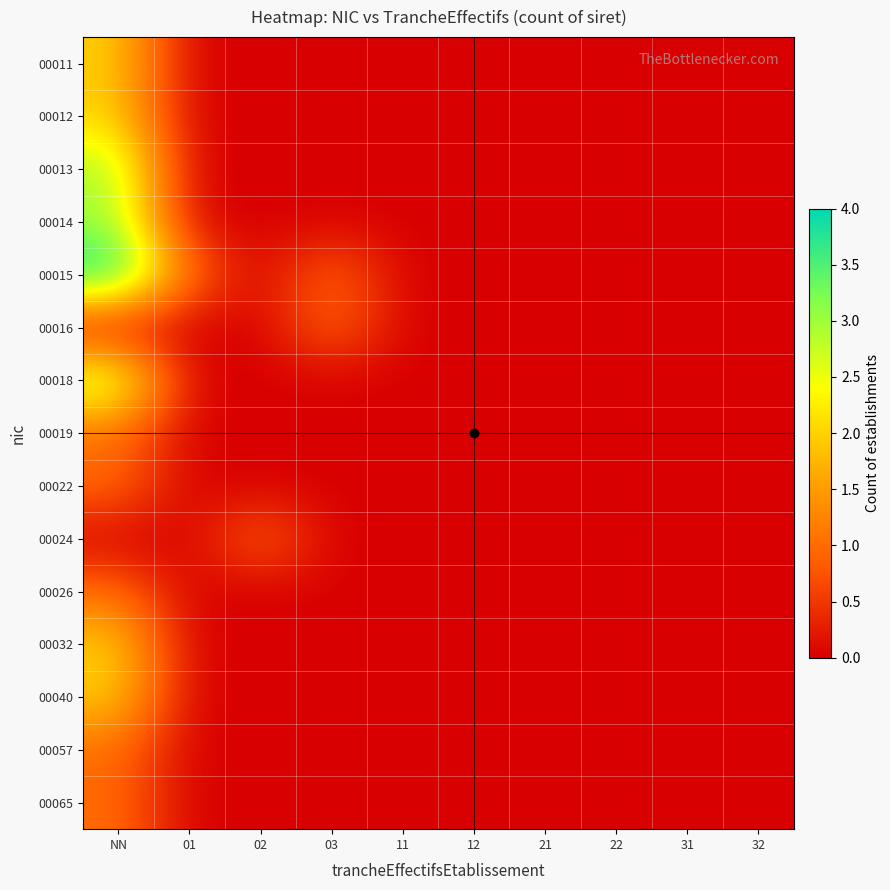

Reading left to right, transcribe all the data shown in this chart.

00011: NN=2	01=0	02=0	03=0	11=0	12=0	21=0	22=0	31=0	32=0
00012: NN=2	01=0	02=0	03=0	11=0	12=0	21=0	22=0	31=0	32=0
00013: NN=3	01=0	02=0	03=0	11=0	12=0	21=0	22=0	31=0	32=0
00014: NN=3	01=0	02=0	03=0	11=0	12=0	21=0	22=0	31=0	32=0
00015: NN=4	01=1	02=0	03=1	11=0	12=0	21=0	22=0	31=0	32=0
00016: NN=0	01=0	02=0	03=1	11=0	12=0	21=0	22=0	31=0	32=0
00018: NN=3	01=0	02=0	03=0	11=0	12=0	21=0	22=0	31=0	32=0
00019: NN=1	01=0	02=0	03=0	11=0	12=0	21=0	22=0	31=0	32=0
00022: NN=1	01=0	02=0	03=0	11=0	12=0	21=0	22=0	31=0	32=0
00024: NN=0	01=0	02=1	03=0	11=0	12=0	21=0	22=0	31=0	32=0
00026: NN=1	01=0	02=0	03=0	11=0	12=0	21=0	22=0	31=0	32=0
00032: NN=2	01=0	02=0	03=0	11=0	12=0	21=0	22=0	31=0	32=0
00040: NN=2	01=0	02=0	03=0	11=0	12=0	21=0	22=0	31=0	32=0
00057: NN=1	01=0	02=0	03=0	11=0	12=0	21=0	22=0	31=0	32=0
00065: NN=1	01=0	02=0	03=0	11=0	12=0	21=0	22=0	31=0	32=0